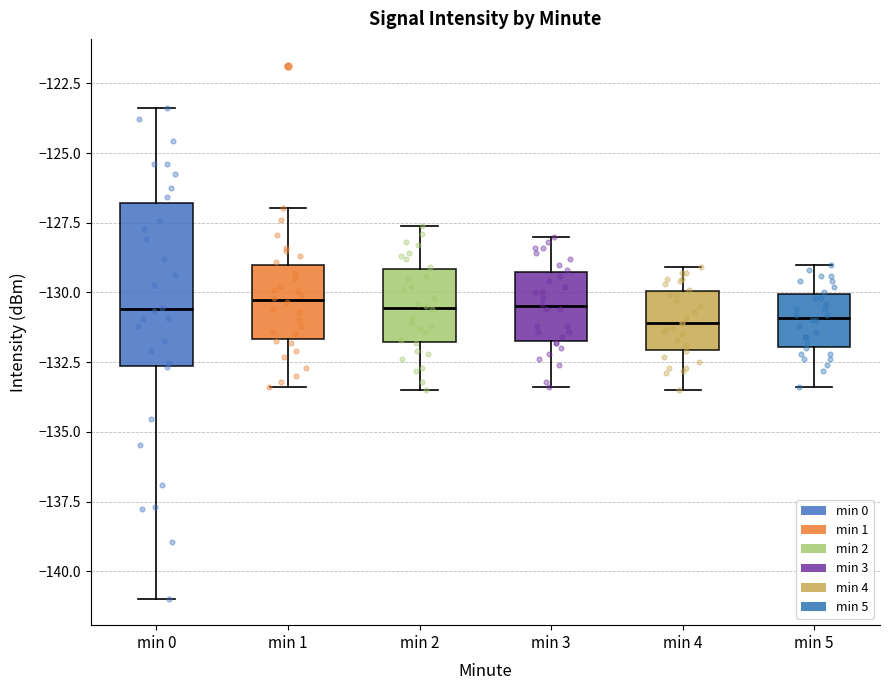

Where does the lower whisker of the box for min 2 end on the y-axis? The values are not printed on the chart, so give them approximately, as read against the axis.

-133.5